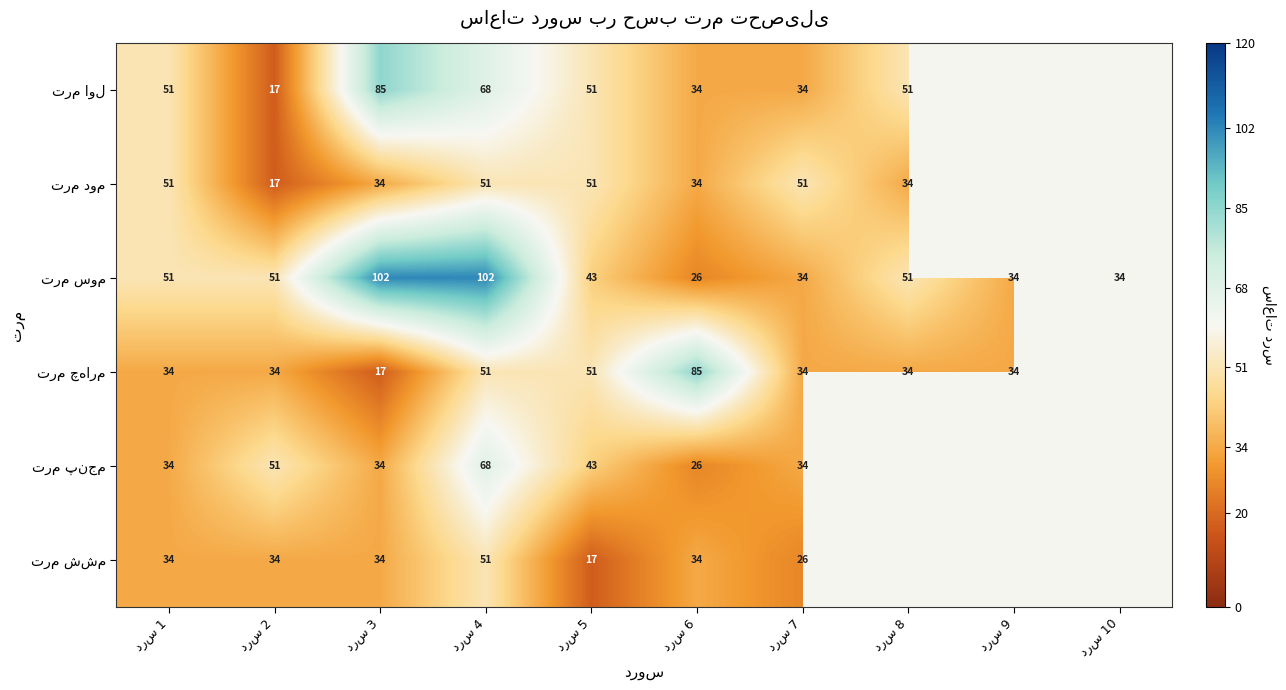

How many series are shown in this chart?

6